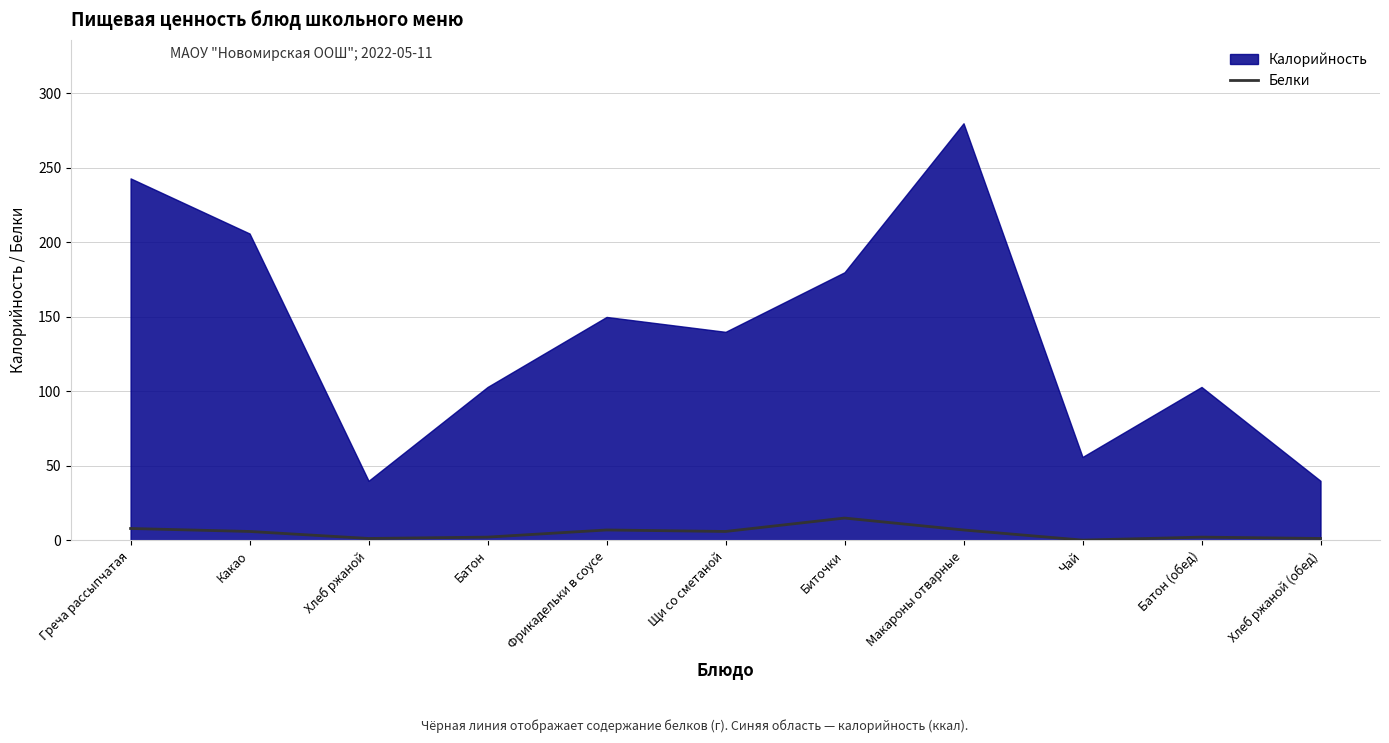

True or false: the data shows 4.4 at Биточки.

False